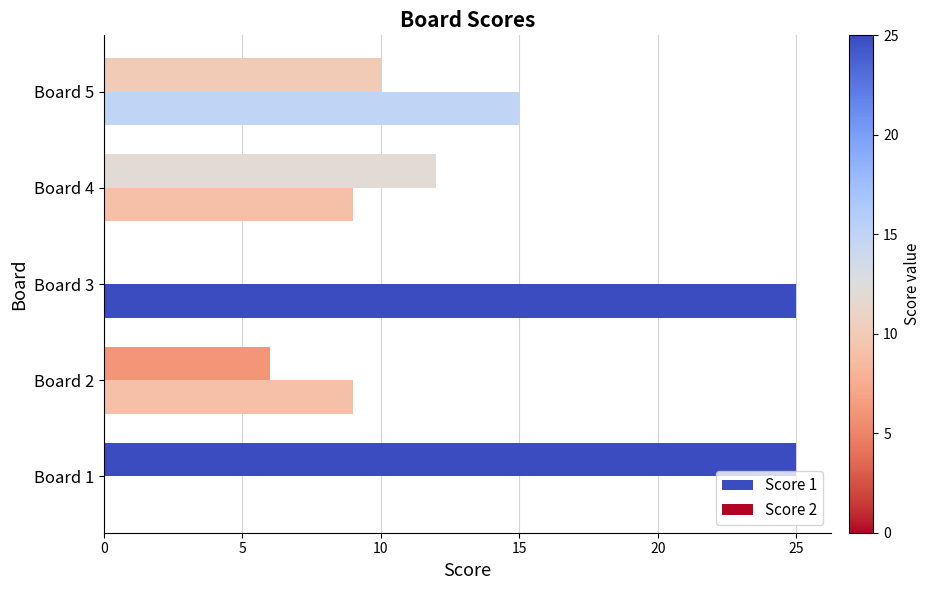

Count the number of data series in this chart.

2